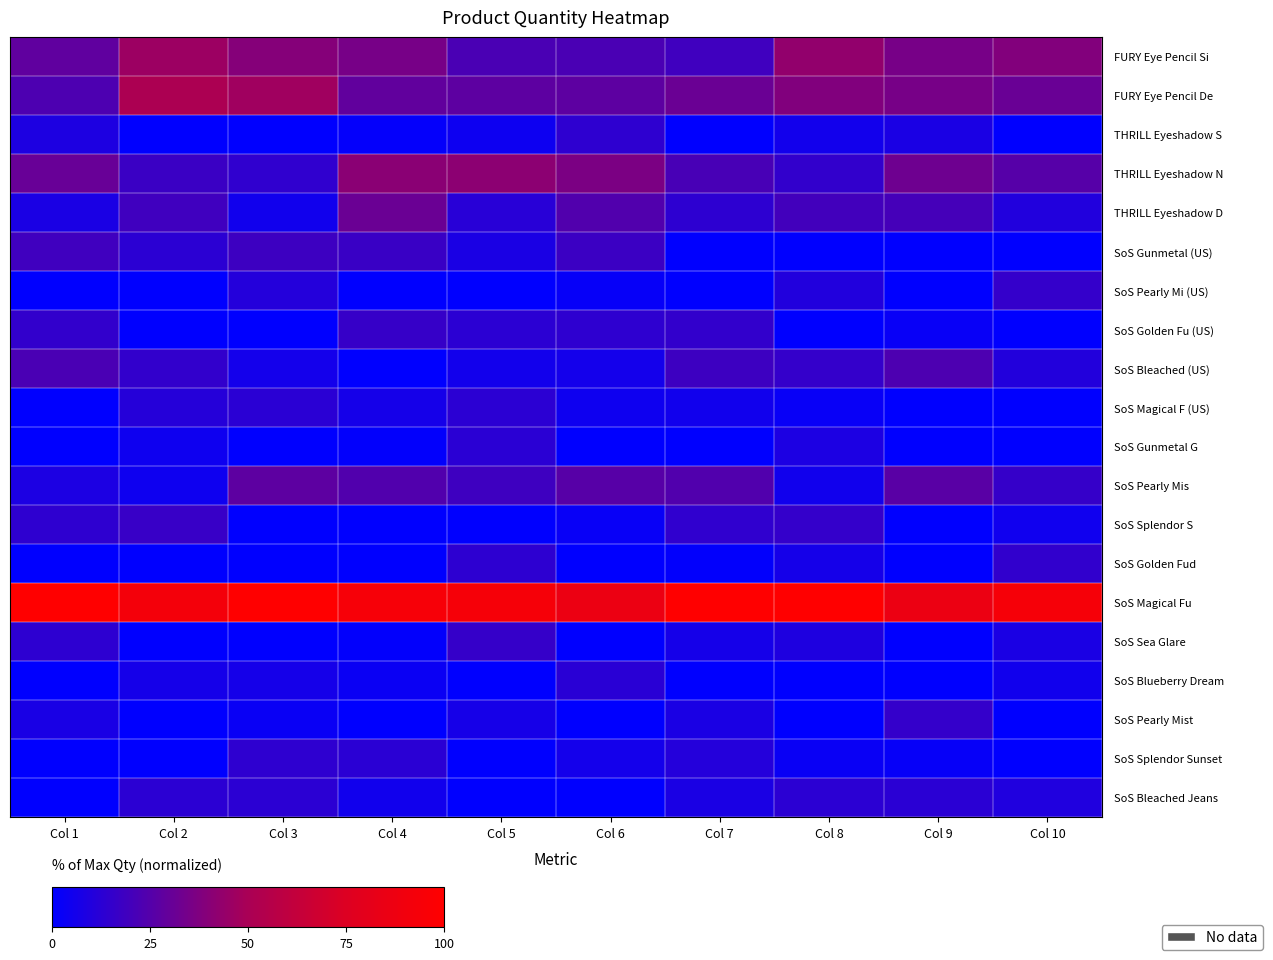

At Col 3, list the series in order from smallest to largest.

THRILL Eyeshadow S, SoS Golden Fu (US), SoS Gunmetal G, SoS Splendor S, SoS Golden Fud, SoS Sea Glare, SoS Pearly Mist, THRILL Eyeshadow D, SoS Bleached (US), SoS Blueberry Dream, SoS Pearly Mi (US), SoS Magical F (US), SoS Bleached Jeans, SoS Splendor Sunset, THRILL Eyeshadow N, SoS Gunmetal (US), SoS Pearly Mis, FURY Eye Pencil Si, FURY Eye Pencil De, SoS Magical Fu